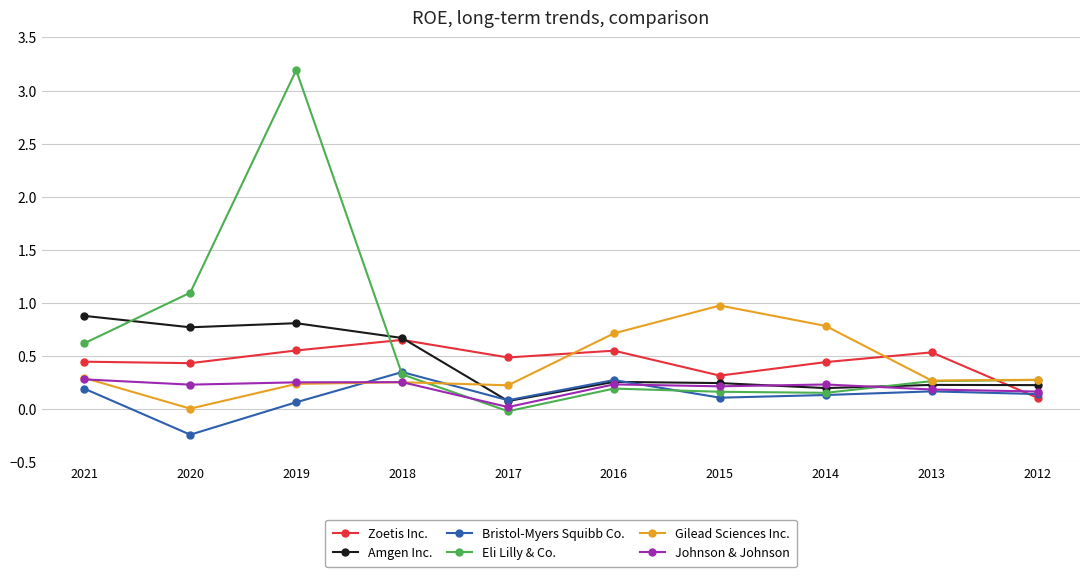

Where is the first local minimum for Eli Lilly & Co.?

2017